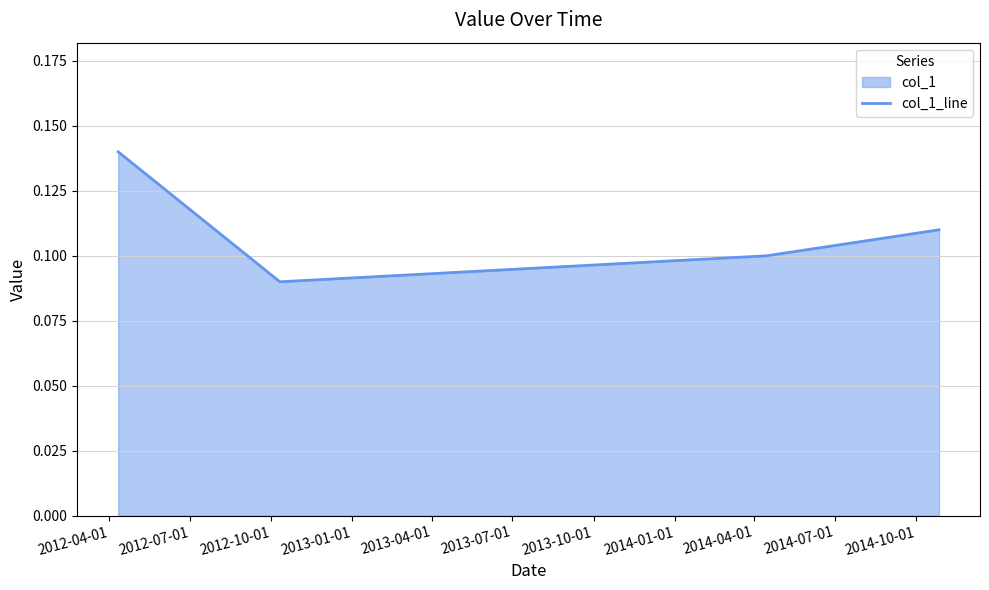

How many interior local valleys (lower than both neighbors) does the data have?

1